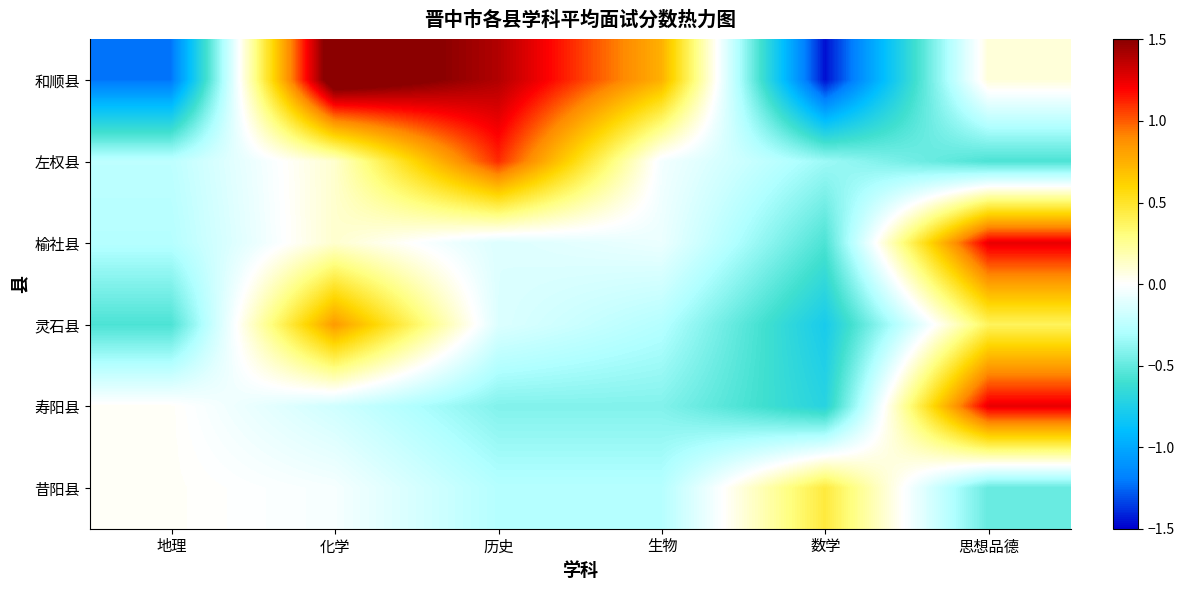

How many distinct data groups are displayed?

6